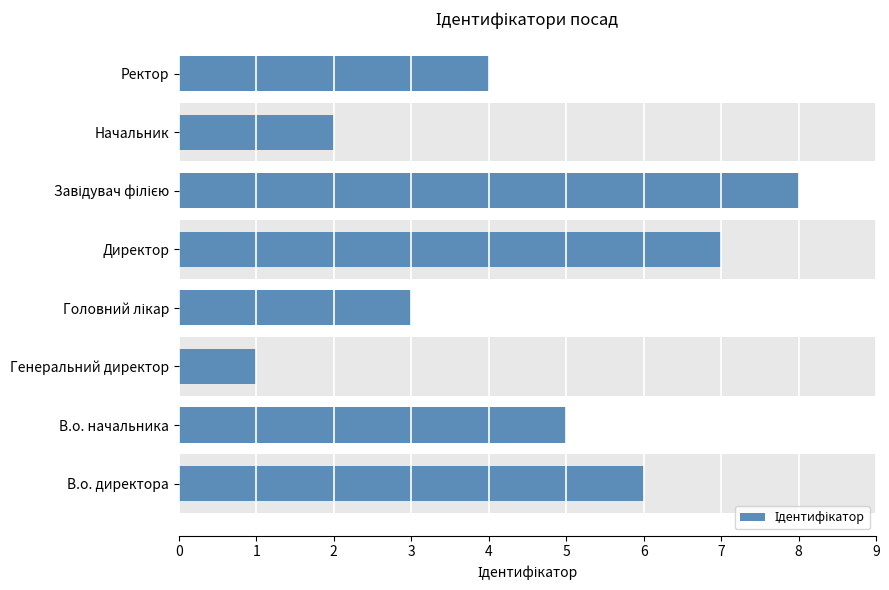

How many values are below 5?

4